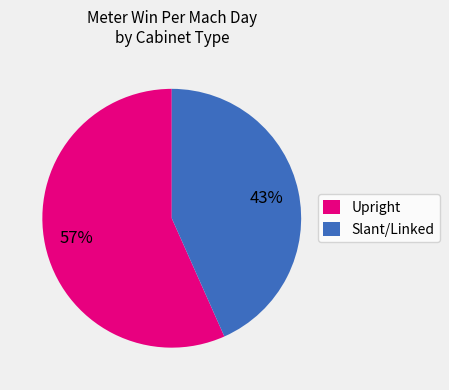

True or false: Slant/Linked accounts for 43% of the total.

True